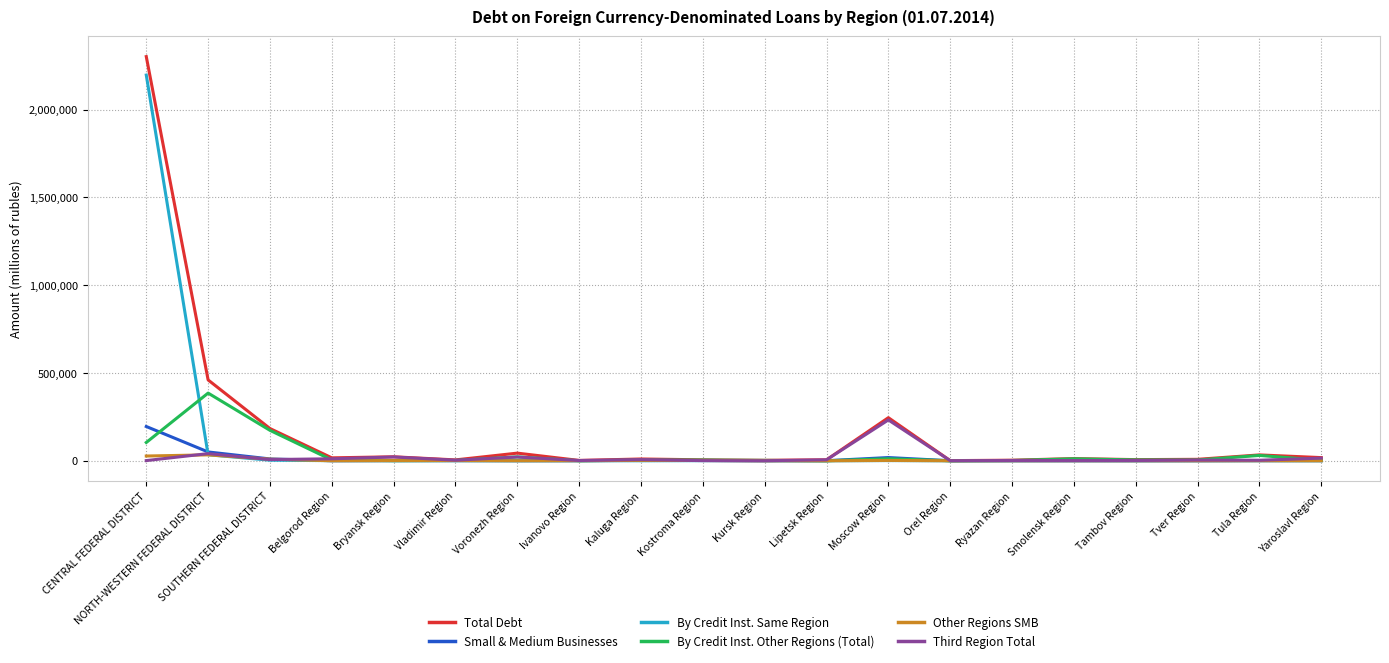

What is the average value of the By Credit Inst. Other Regions (Total) series?

38517